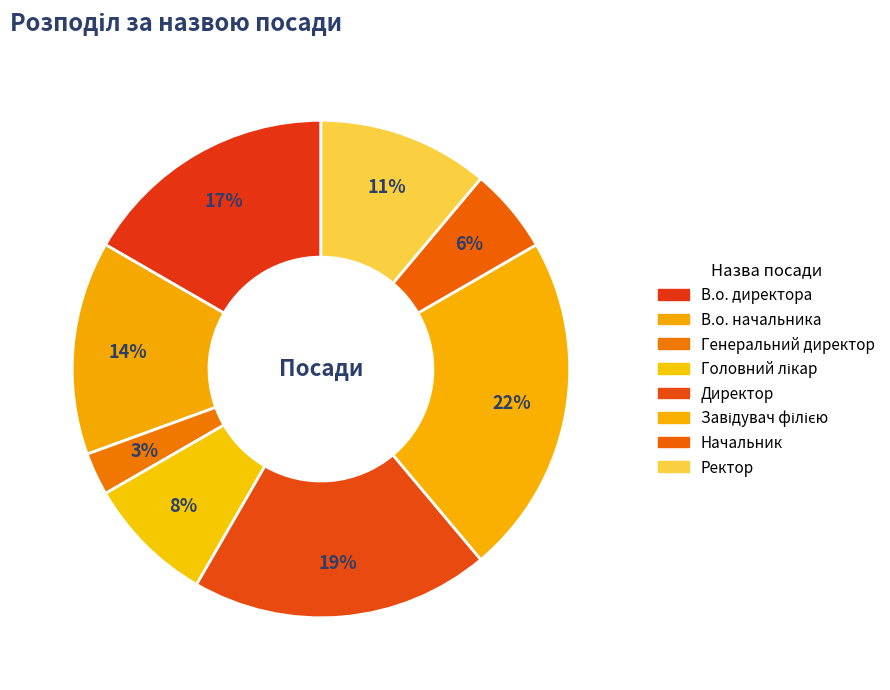

To the nearest percent, what is the difference between the Головний лікар and Генеральний директор slice percentages?

6%